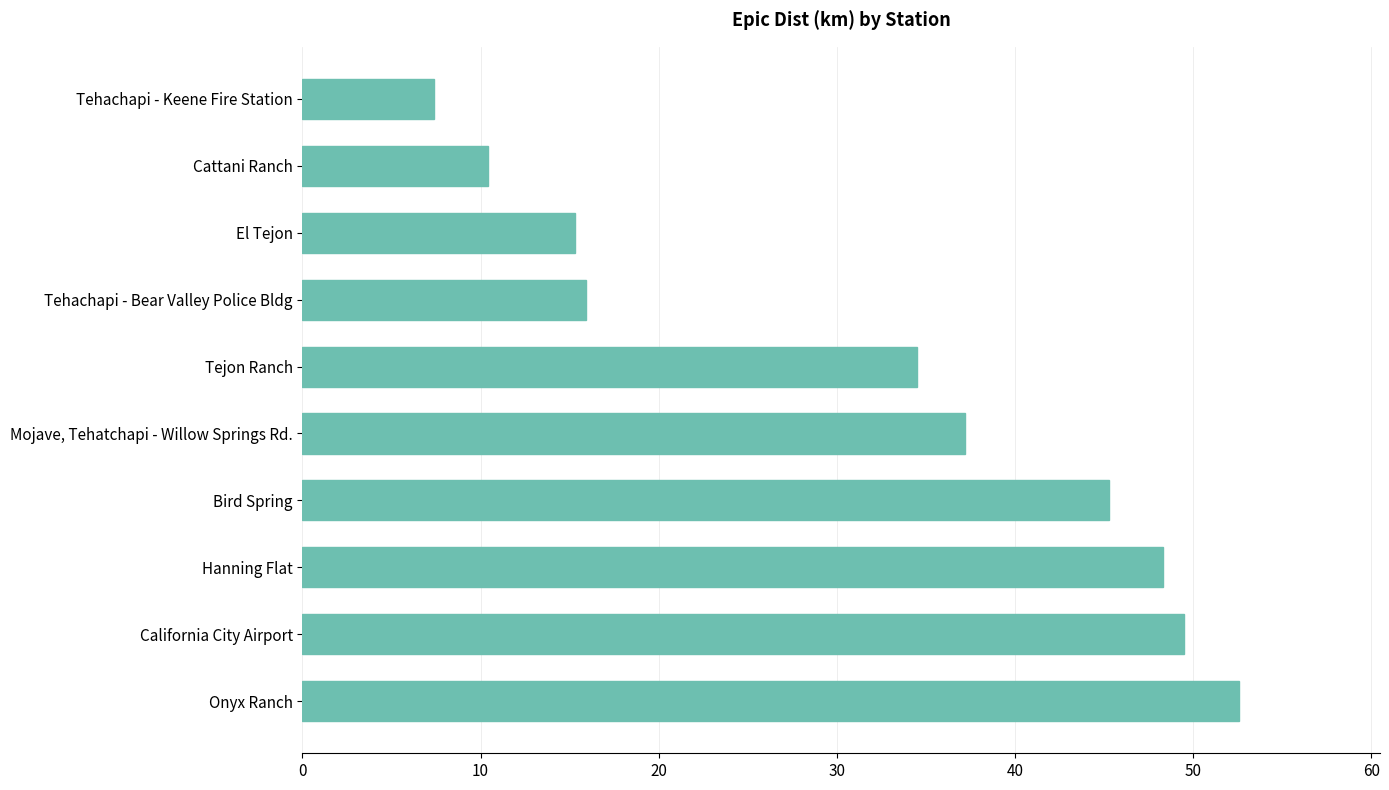

What is the ratio of the value at Onyx Ranch to the value at Mojave, Tehatchapi - Willow Springs Rd.?

1.4